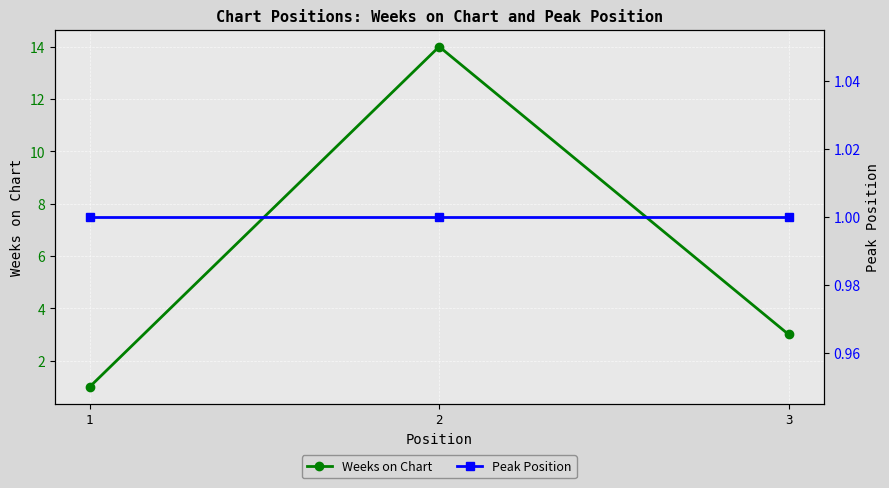

What is the average value of the Peak Position series?

1